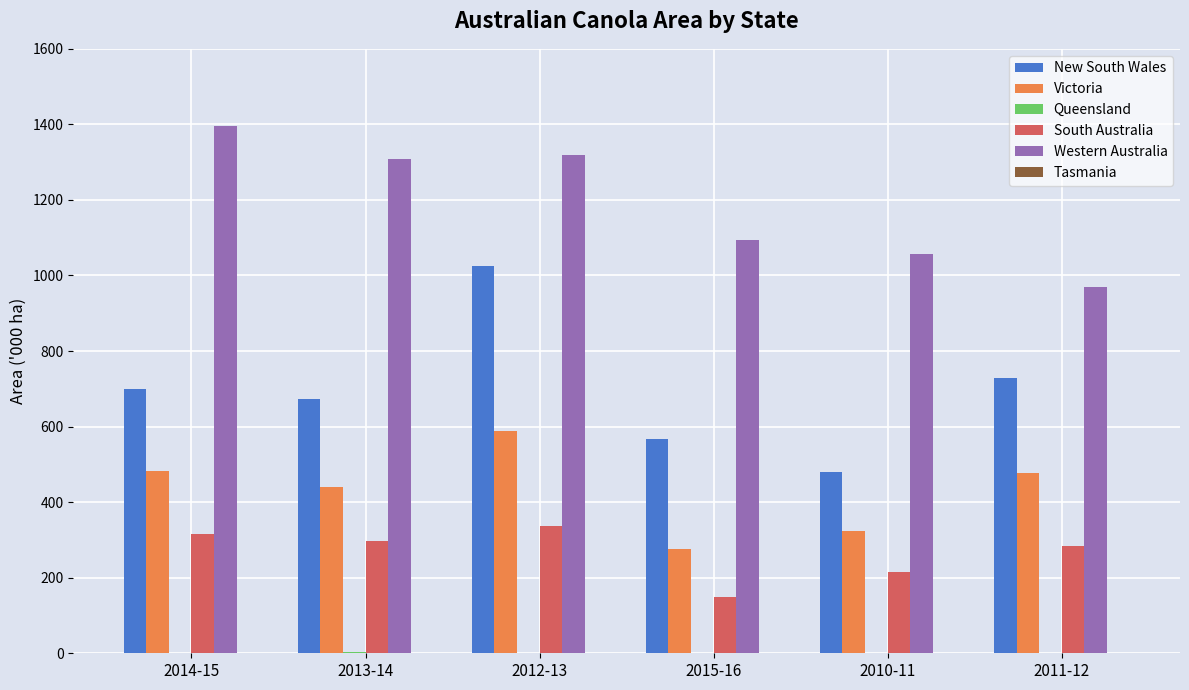

What is the spread (max minus min) of values at 2015-16?

1092.7